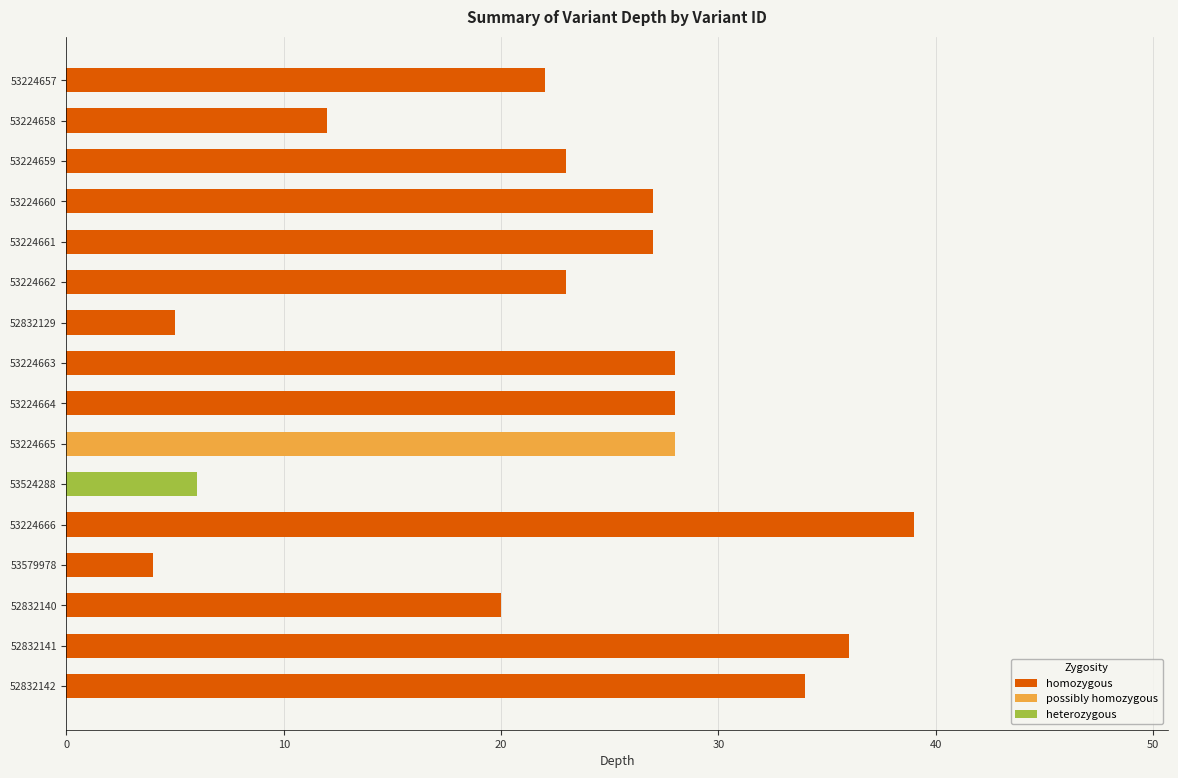

What is the change in value from 52832140 to 52832142?

+14